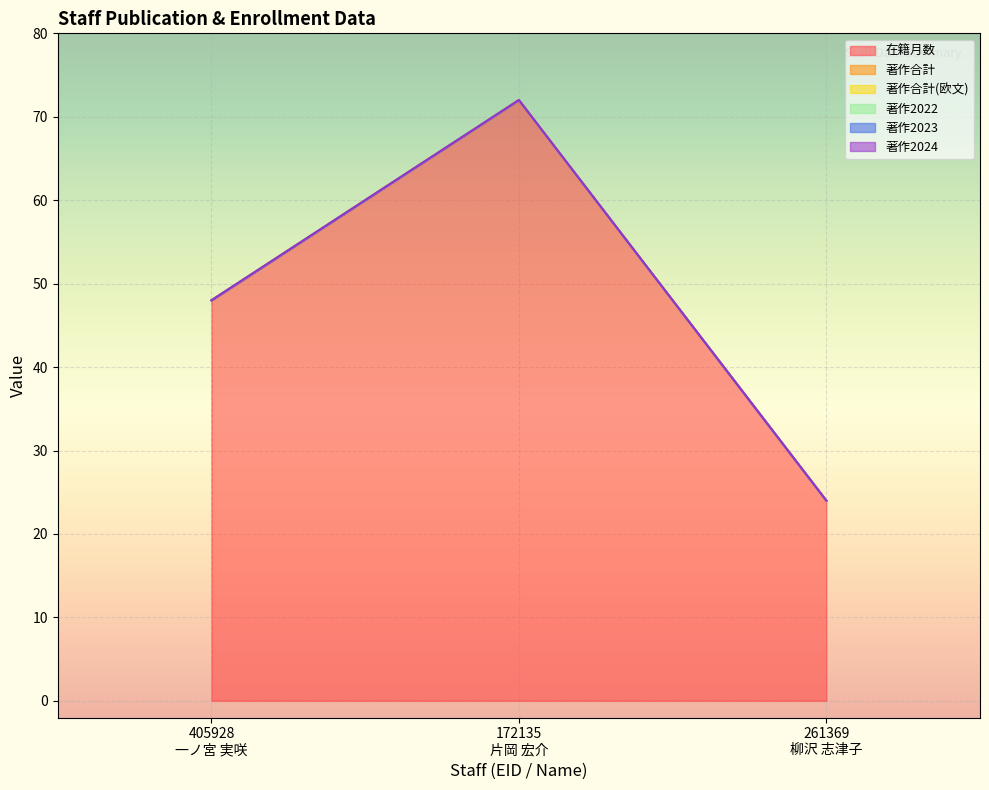

What is the difference between the maximum and second lowest values in the 在籍月数 series?

24